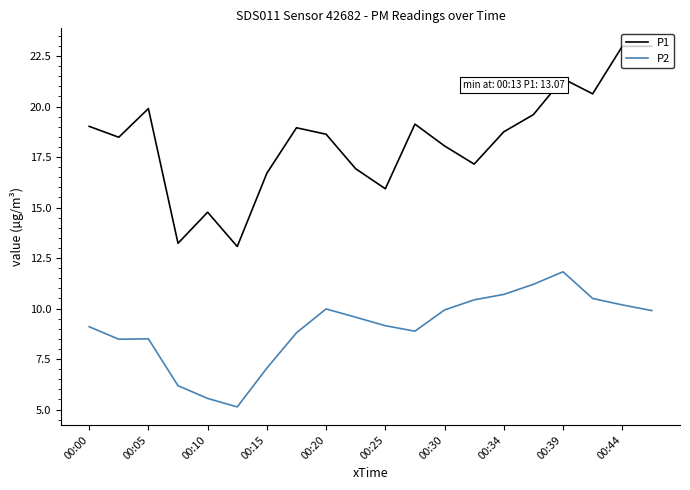

True or false: P1 and P2 intersect in this chart.

False